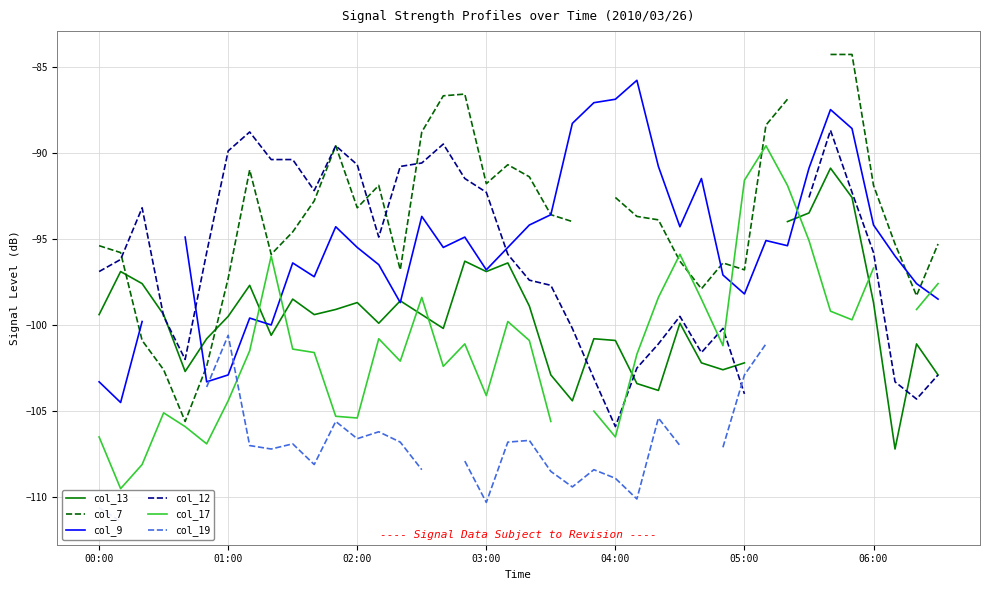

What is the approximate value of col_19 at 26?

-105.4